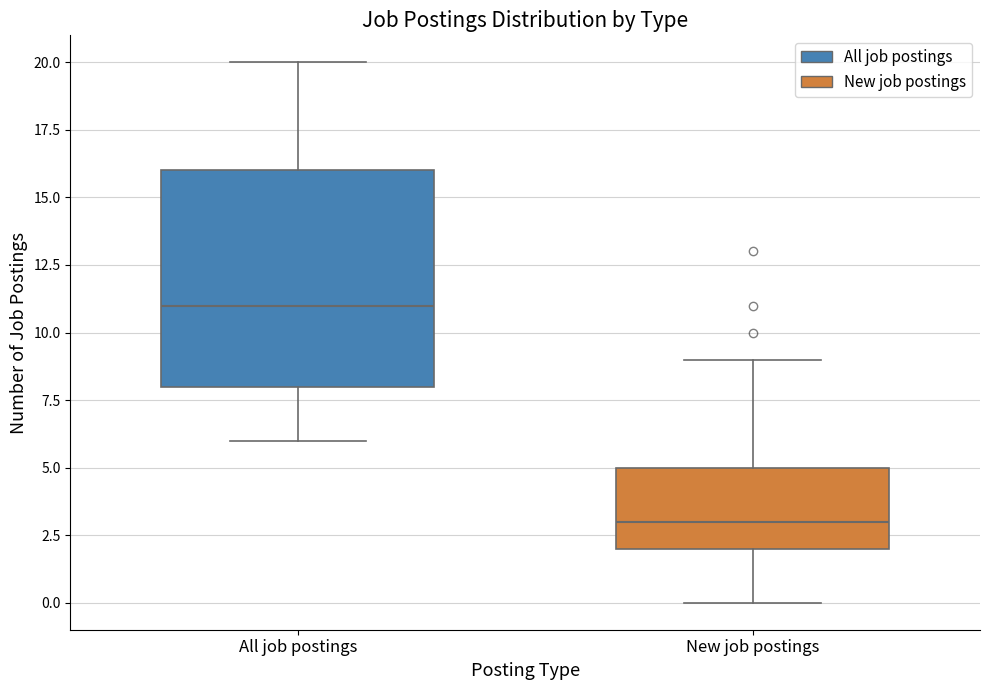

Comparing the boxes themselves (not the whiskers), which one is the tallest?

All job postings